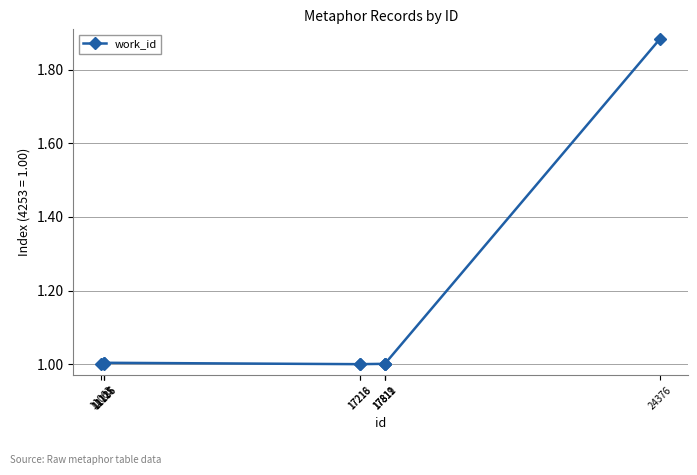

What is the sum of all values?

10.9